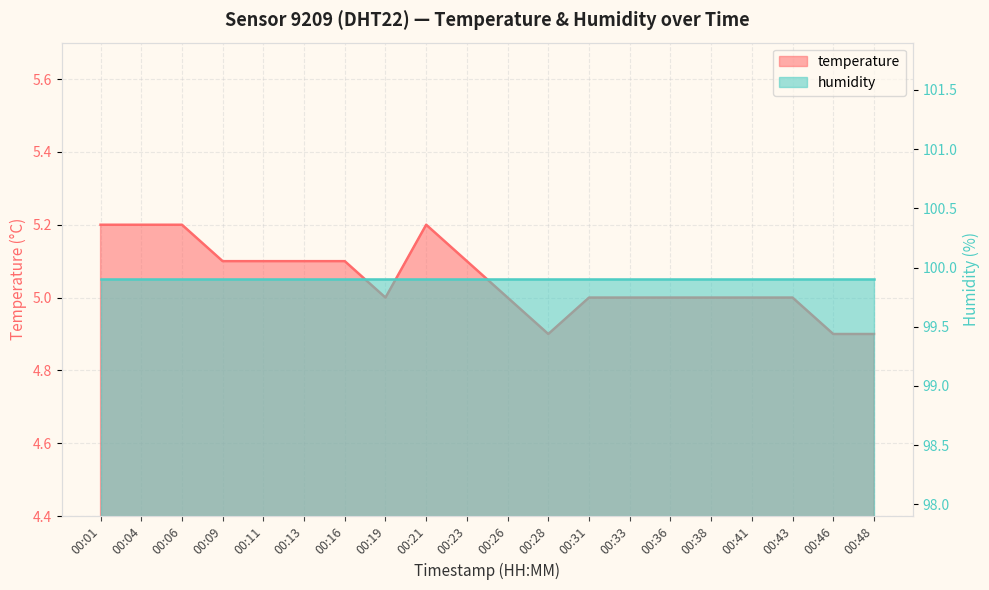

What is the difference between the second highest and second lowest values?

0.3